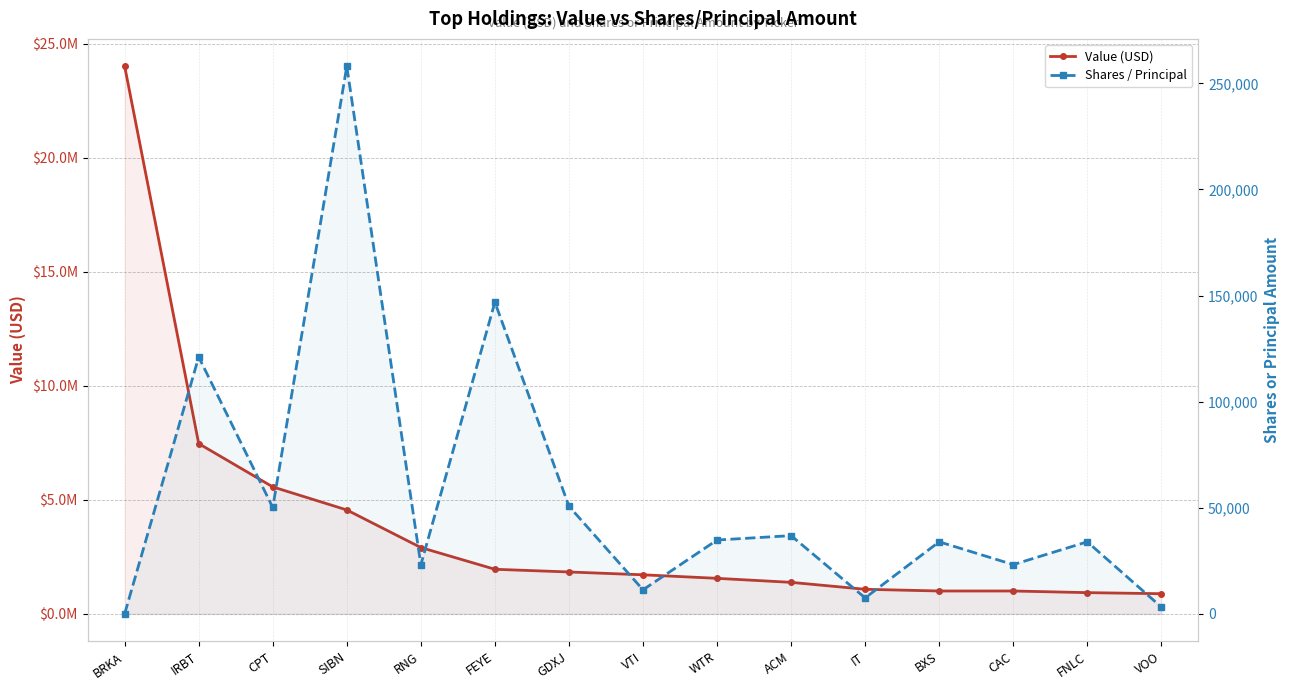

What is the label of the 12th point from the right?

SIBN